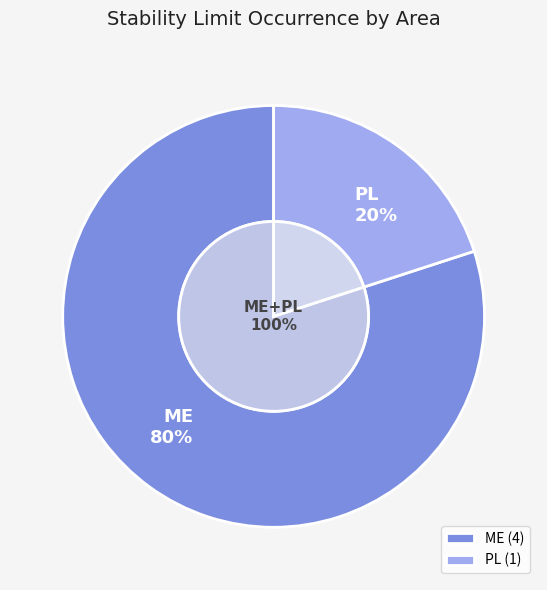

What percentage do PL and ME together represent?

100.0%